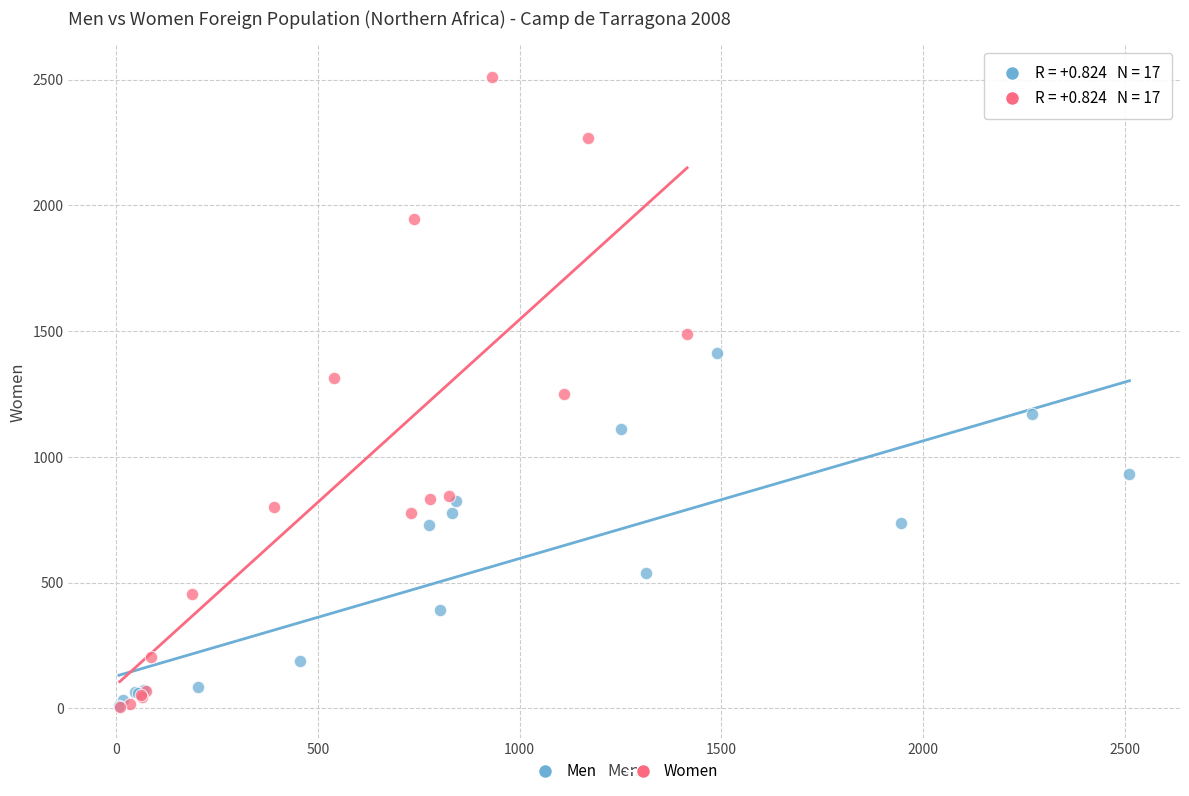

Which series has the widest spread of Y values?

Women